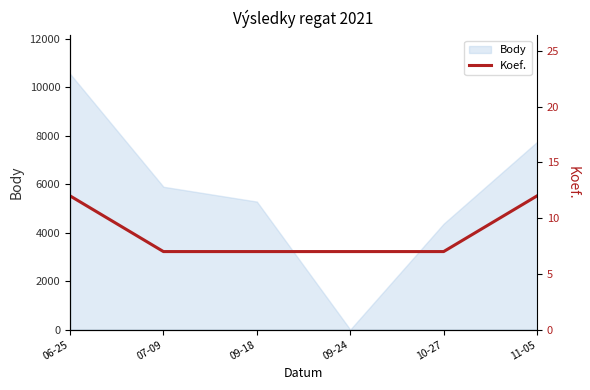

What is the change in value from 10-27 to 11-05?

+5